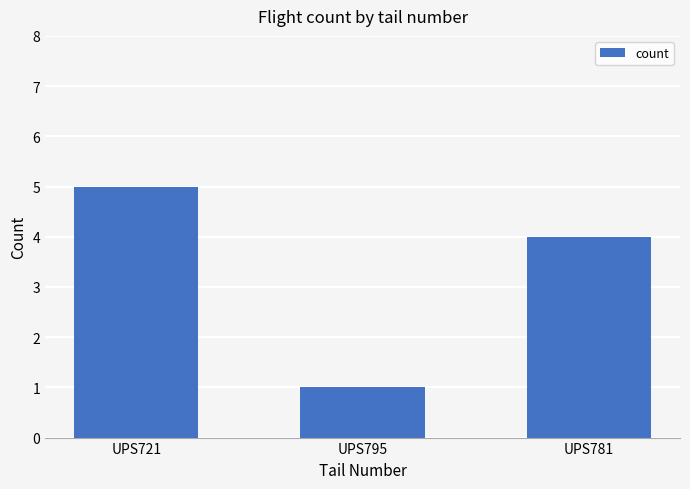

Does the chart contain stacked bars?

No